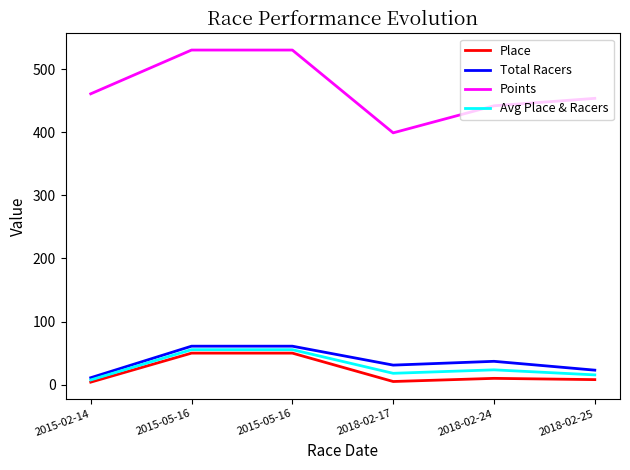

What are all the series names shown in the legend?

Place, Total Racers, Points, Avg Place & Racers